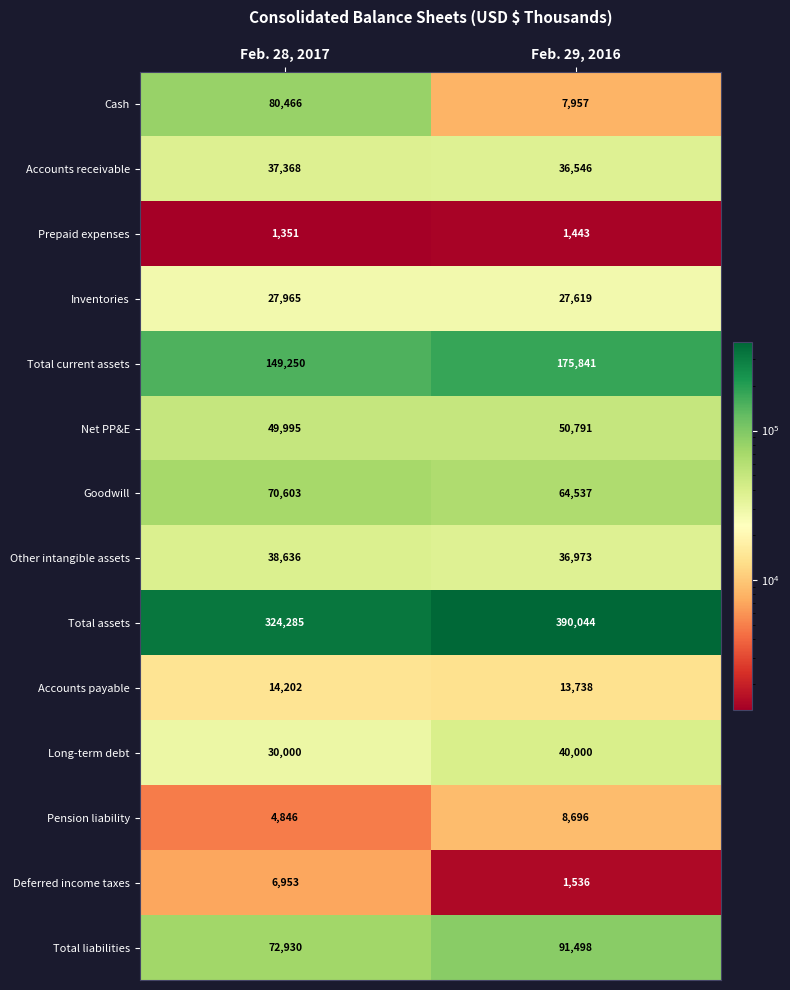

List the series in order of their peak value, highest first.

Total assets, Total current assets, Total liabilities, Cash, Goodwill, Net PP&E, Long-term debt, Other intangible assets, Accounts receivable, Inventories, Accounts payable, Pension liability, Deferred income taxes, Prepaid expenses